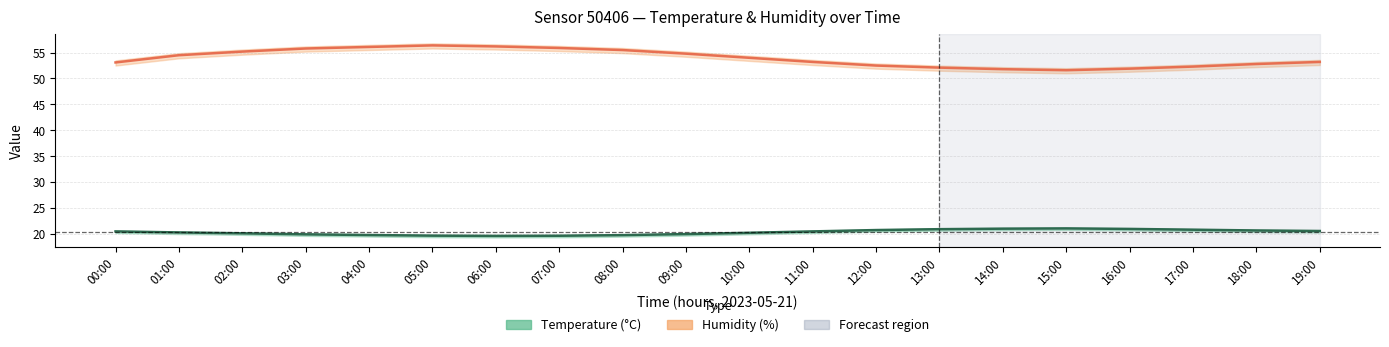

Does the chart display data point markers on the line(s)?

No